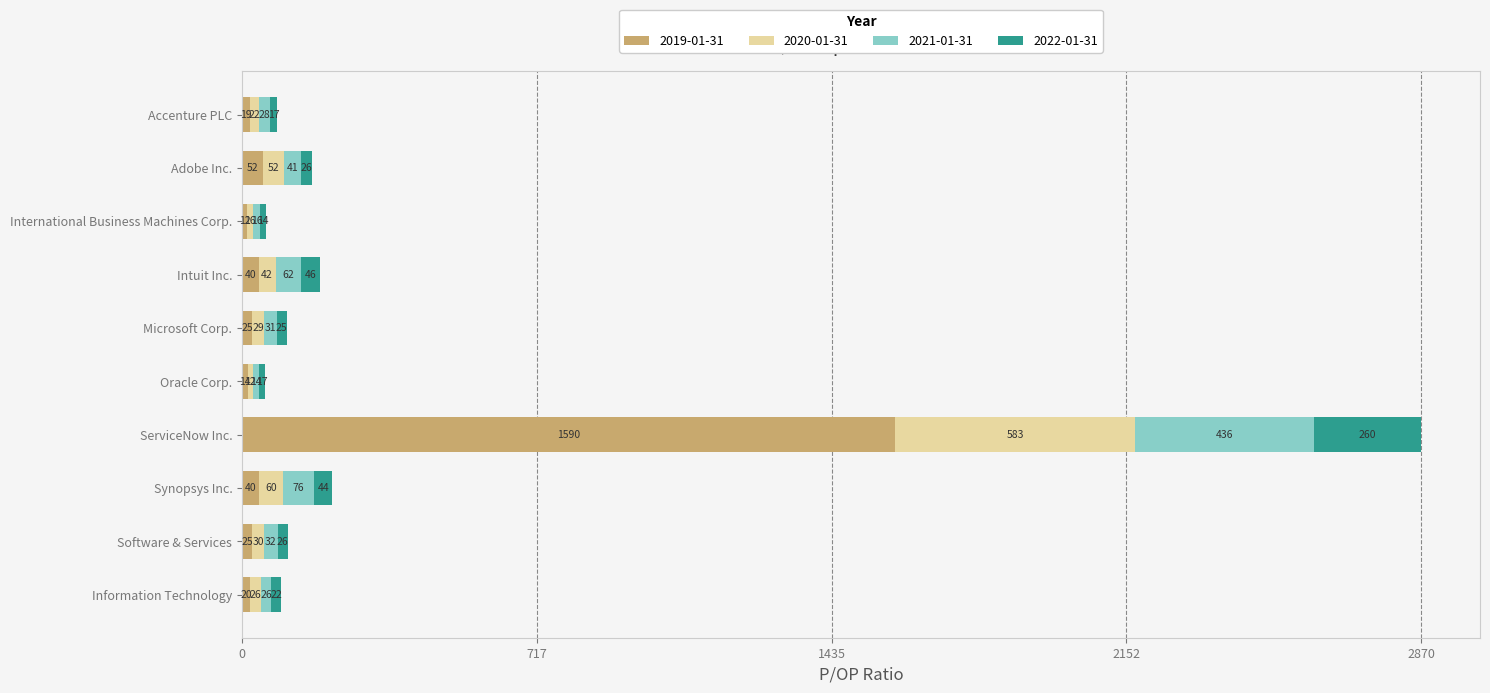

Rank the categories by 2021-01-31 value from lowest to highest.

Oracle Corp., International Business Machines Corp., Information Technology, Accenture PLC, Microsoft Corp., Software & Services, Adobe Inc., Intuit Inc., Synopsys Inc., ServiceNow Inc.